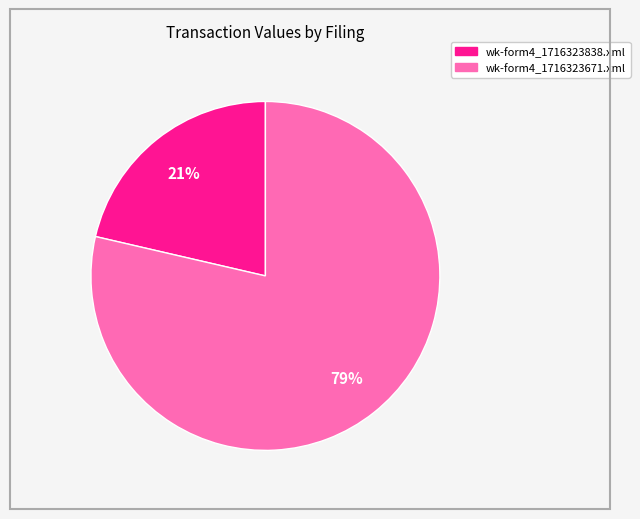

Does wk-form4_1716323671.xml represent more than half of the total?

Yes